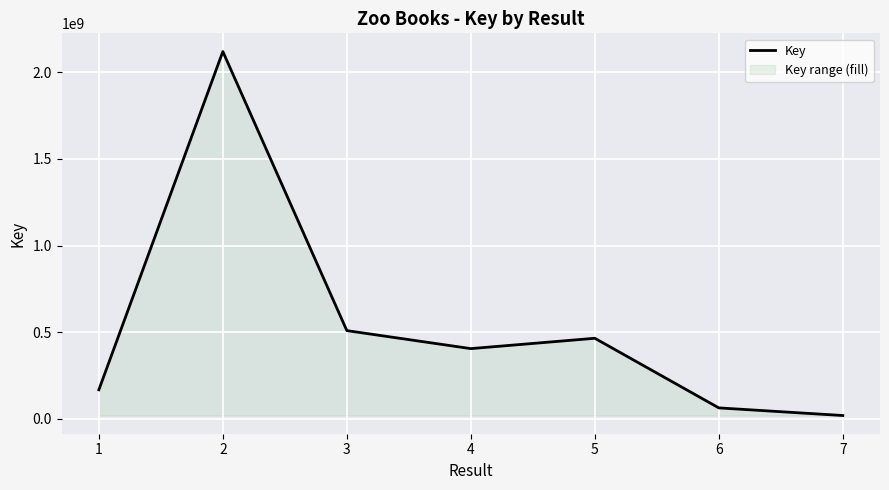

Does the chart display data point markers on the line(s)?

No